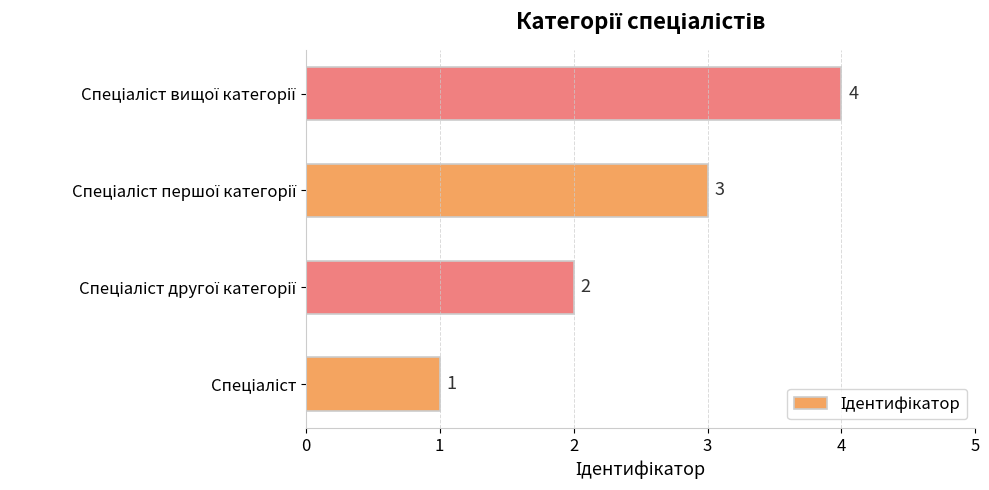

What is the difference between the maximum and minimum values?

3